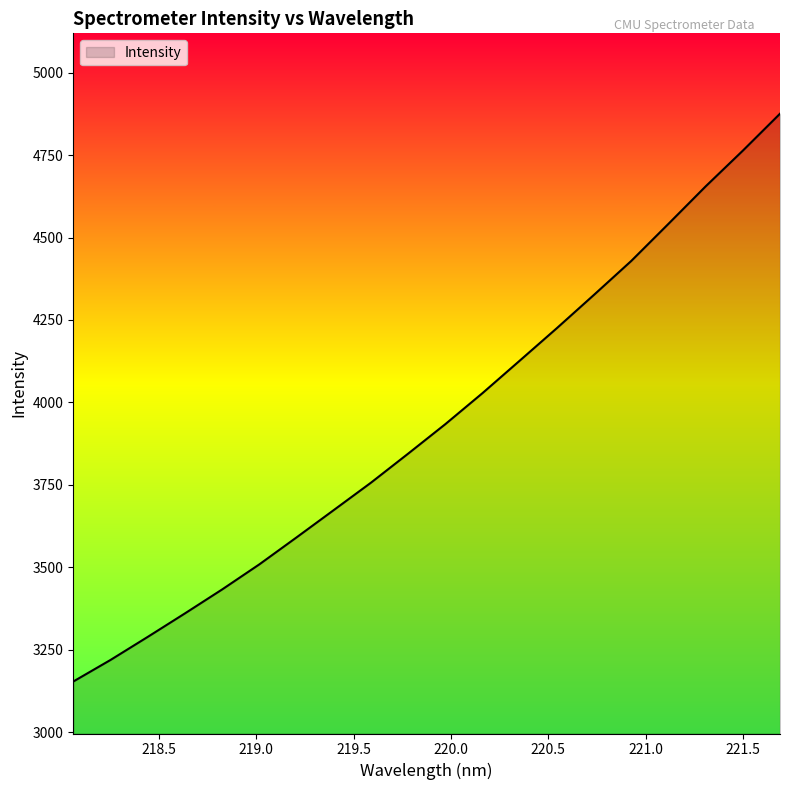

What is the difference between the maximum and minimum values?

1722.5